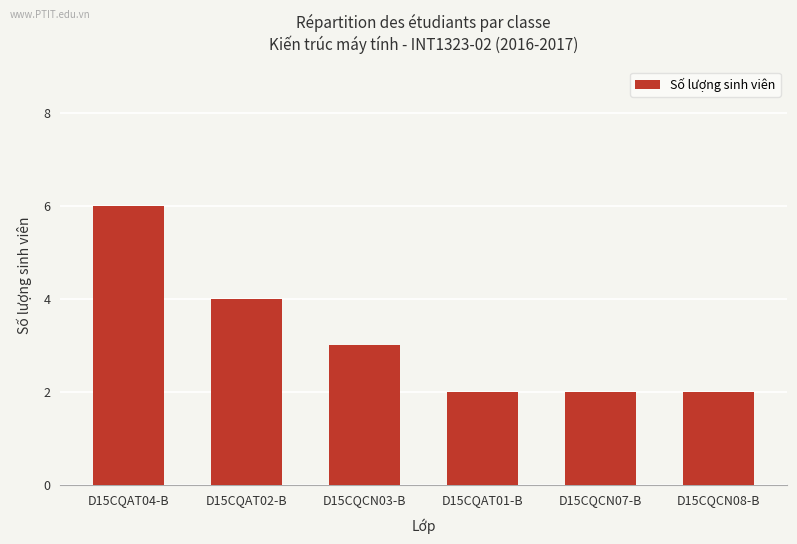

What is the difference between the values at D15CQCN03-B and D15CQAT04-B?

3